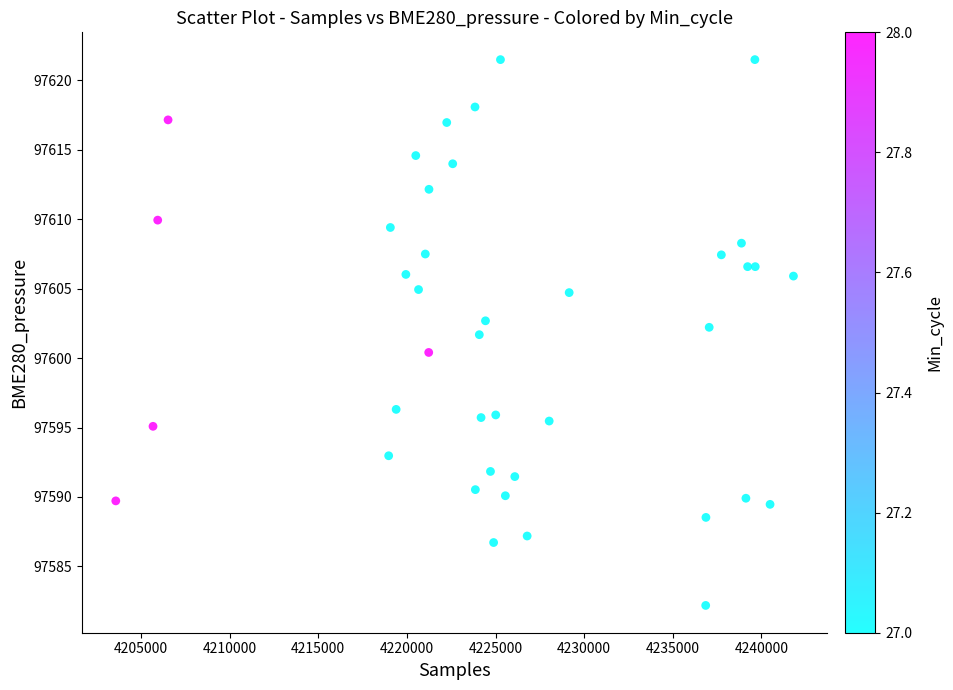

What is the range of Y values (max minus min)?

39.3